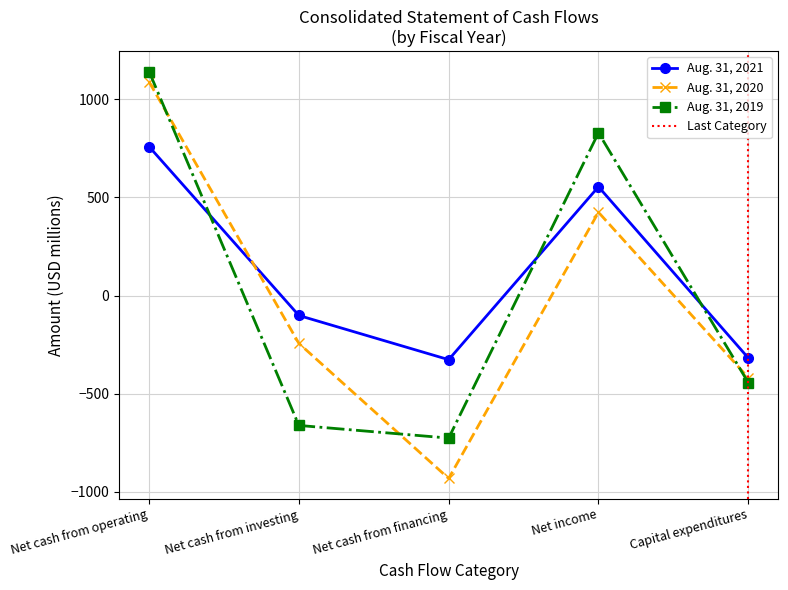

Where do Aug. 31, 2019 and Aug. 31, 2020 first cross each other?

Net cash from operating and Net cash from investing